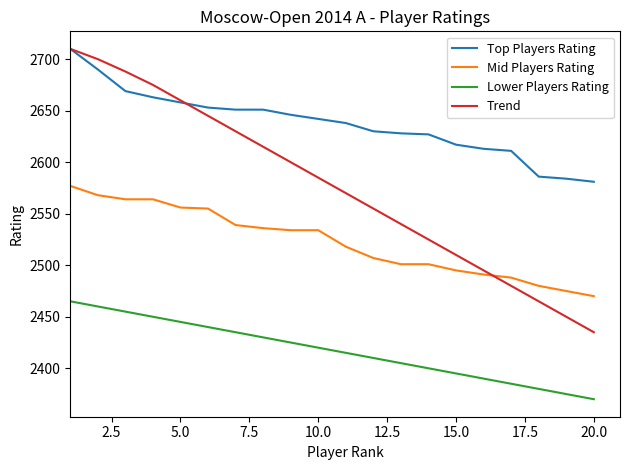

Which series has the largest range (max minus min)?

Trend